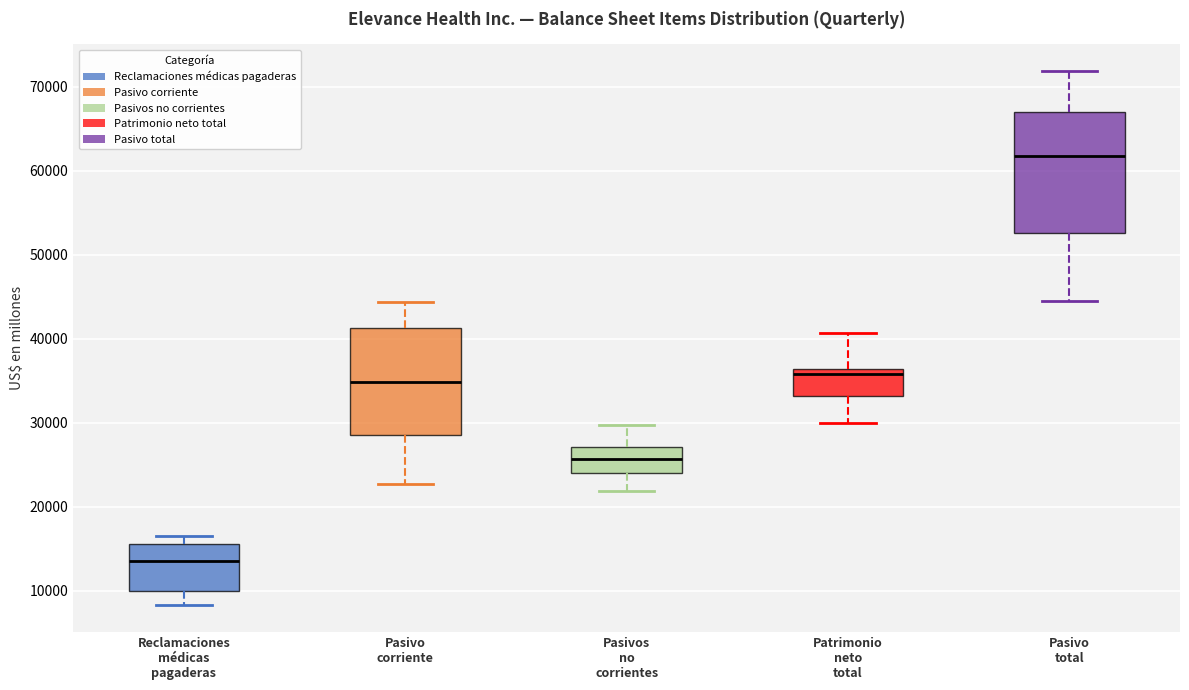

Comparing the boxes themselves (not the whiskers), which one is the tallest?

Pasivo total